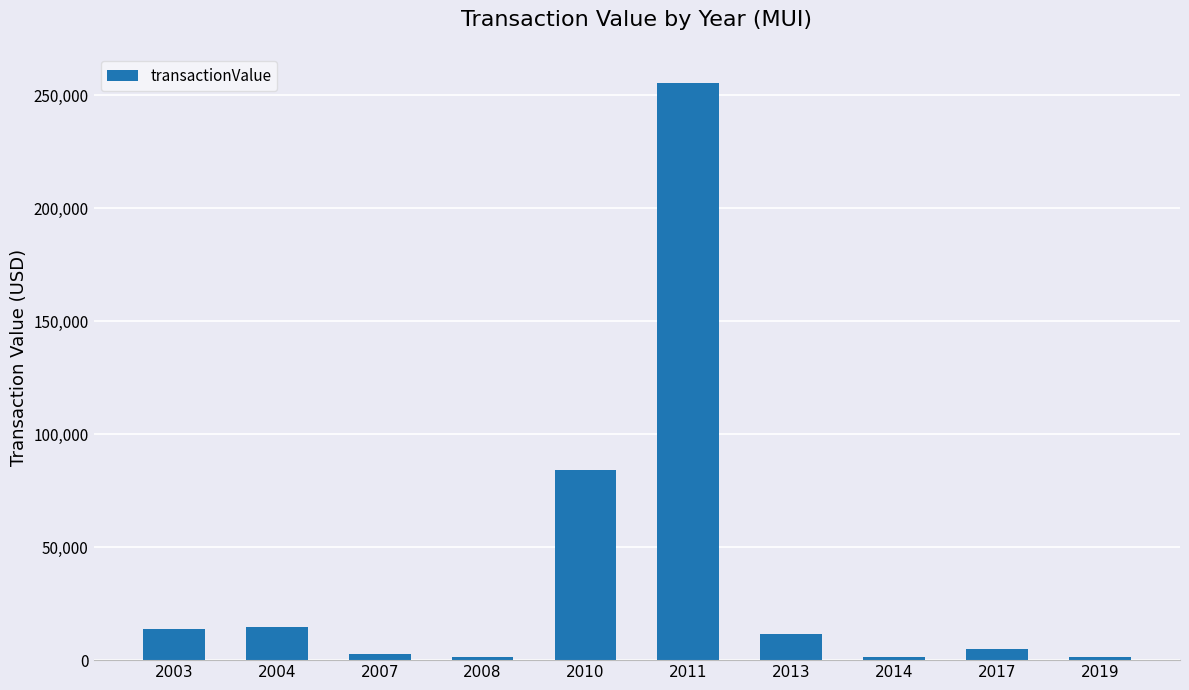

Approximately how many times larger is the value at 2010 compared to 2004?

5.8